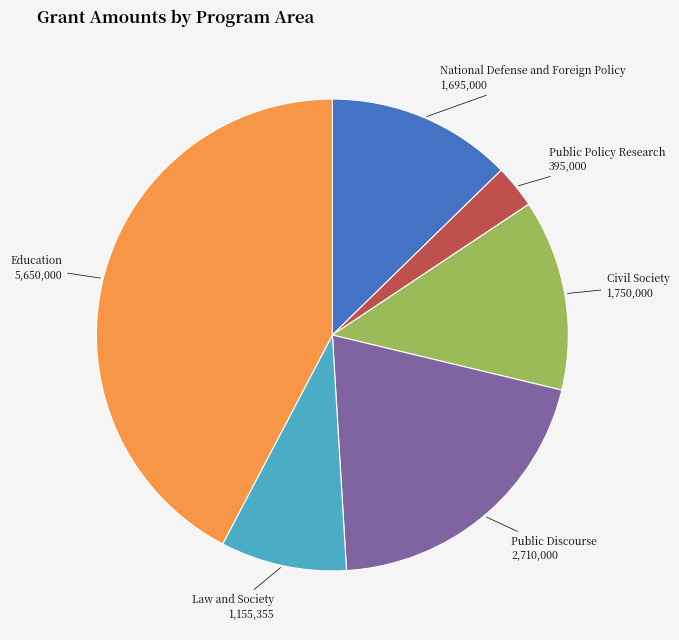

How many segments does this pie chart have?

6